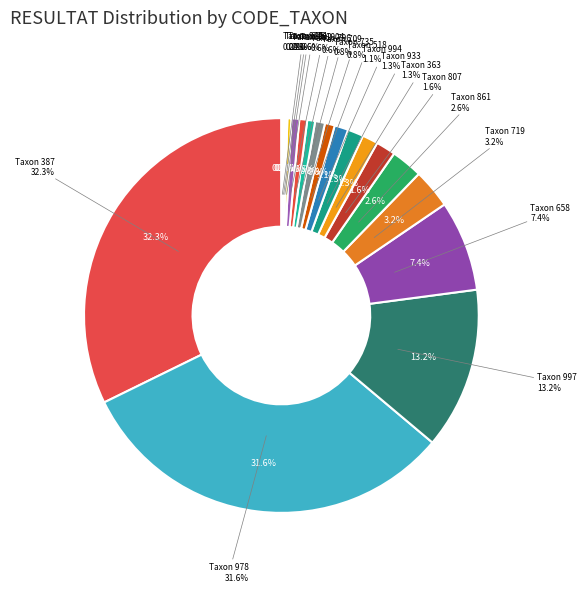

Which category has the biggest portion of the pie?

387